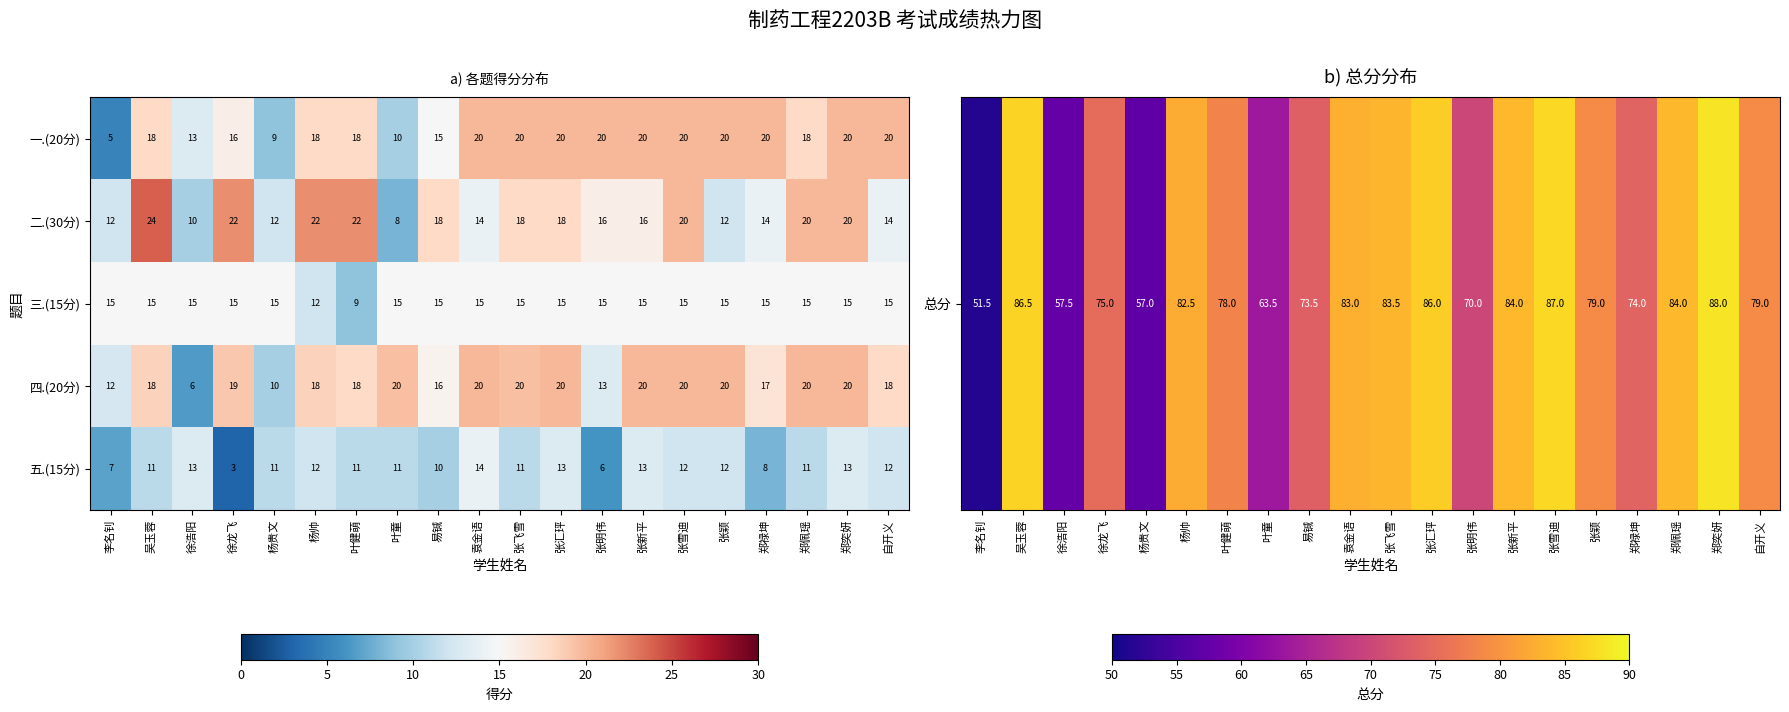

True or false: 四.(20分) has a value of 33 at 张飞雪.

False